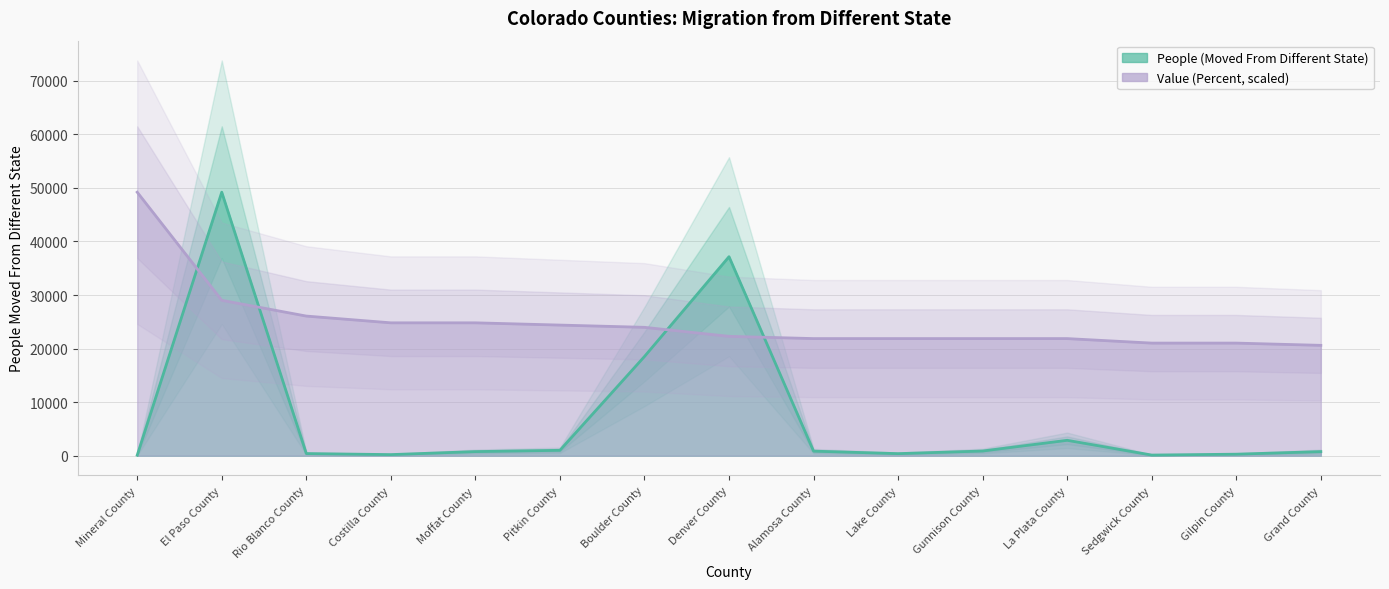

What is the average value of the Value (Percent) series?

24974.4